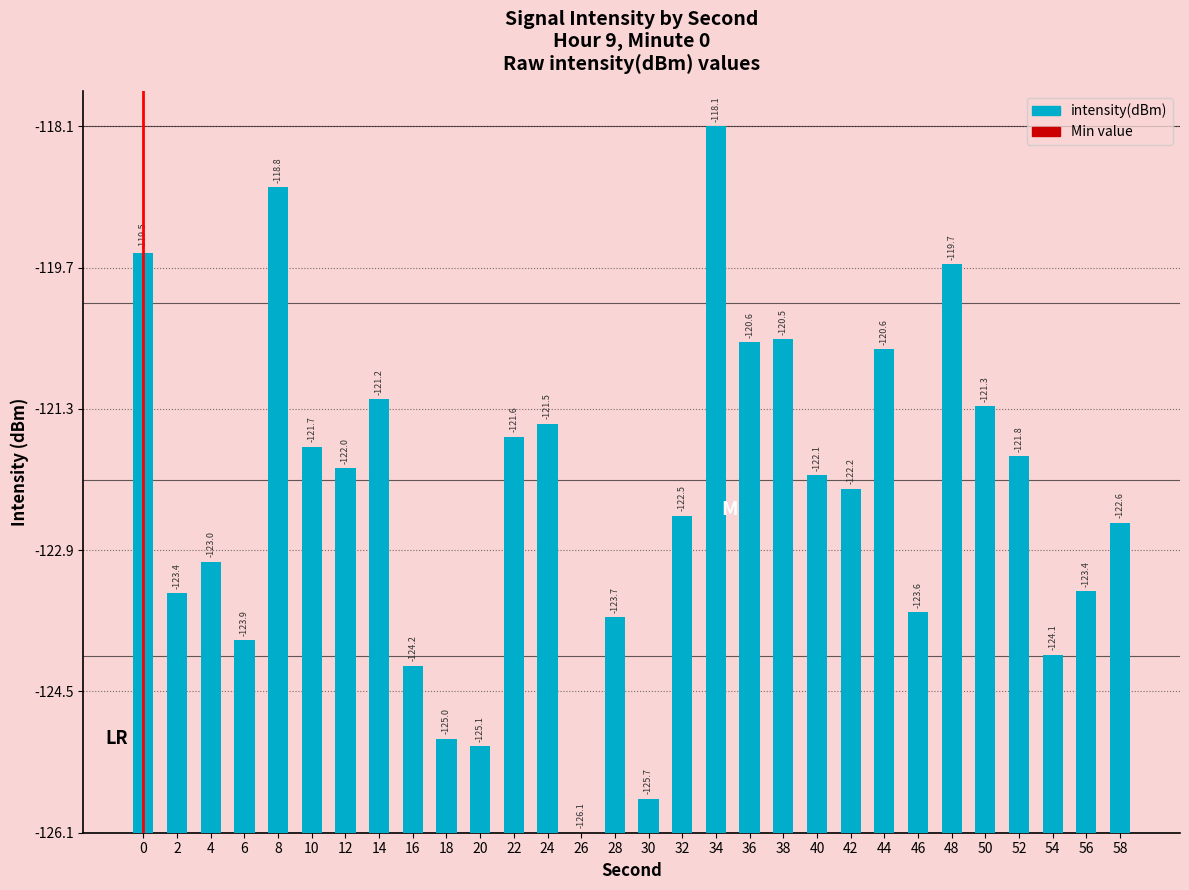

Are the bars horizontal?

No